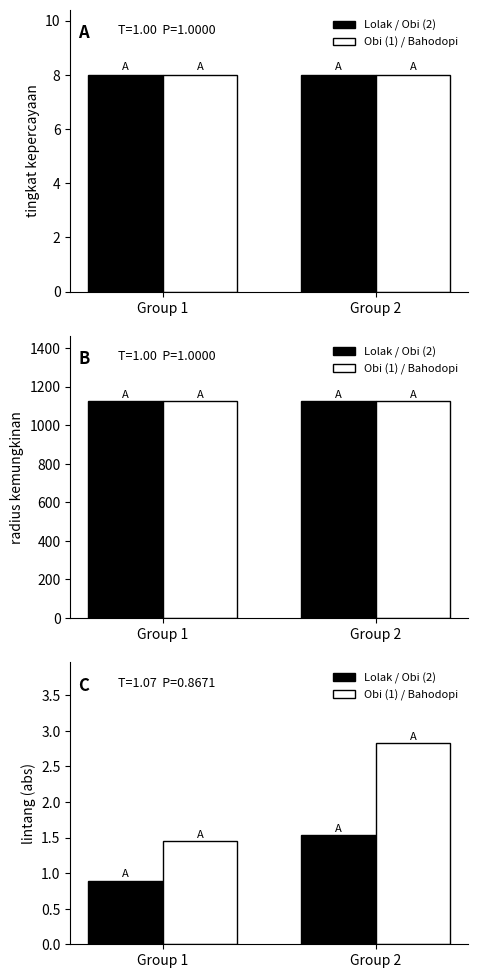

How many data points in Lolak / Obi (2) are above 1?

1